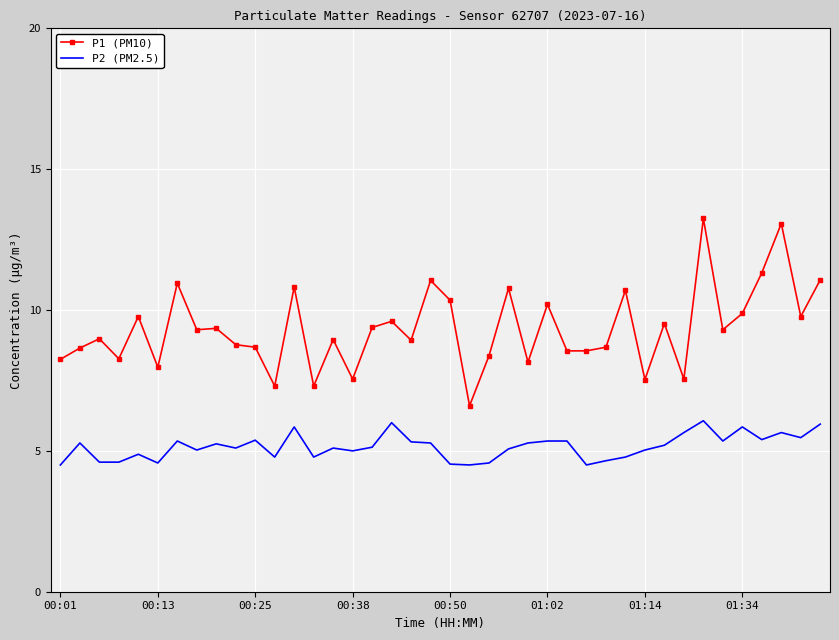

List the series in order of their peak value, highest first.

P1 (PM10), P2 (PM2.5)